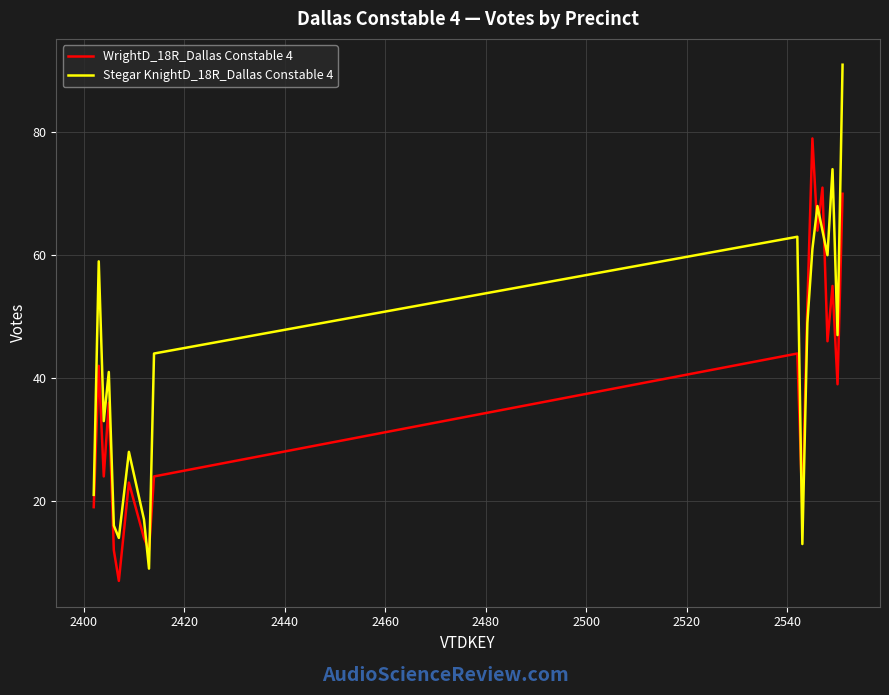

Which series has the widest spread of values?

Stegar KnightD_18R_Dallas Constable 4